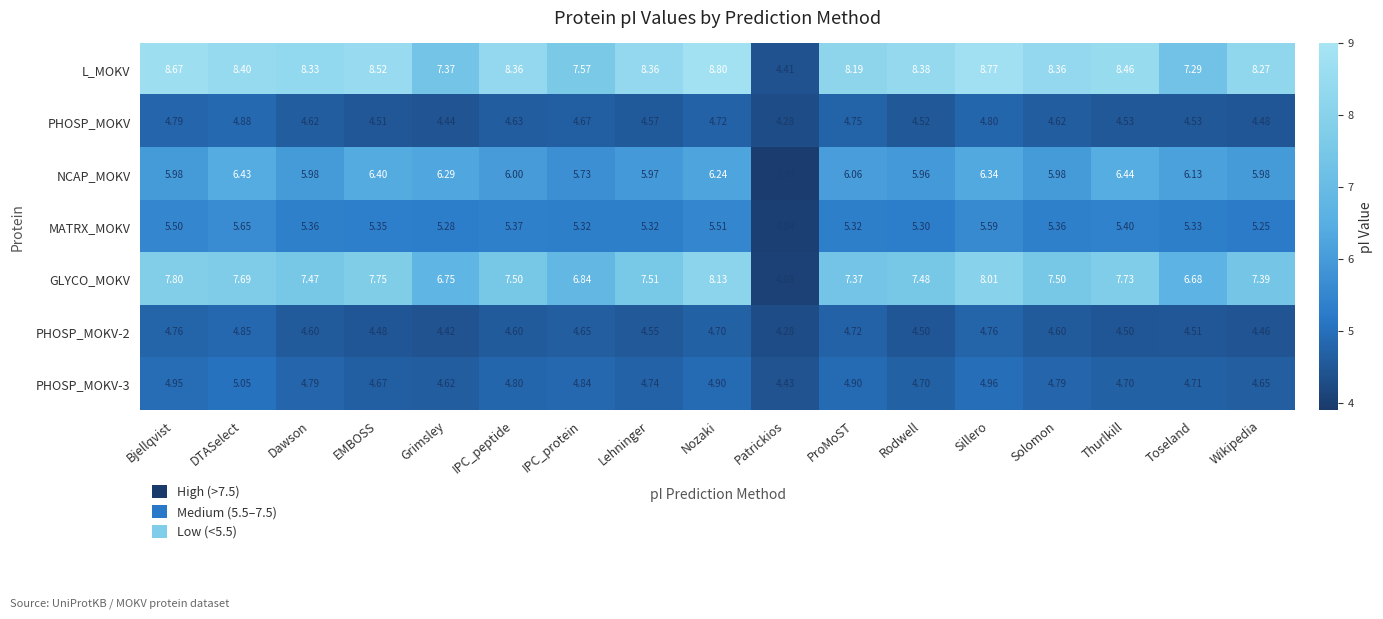

At which category does the chart reach its minimum across all series?

Patrickios